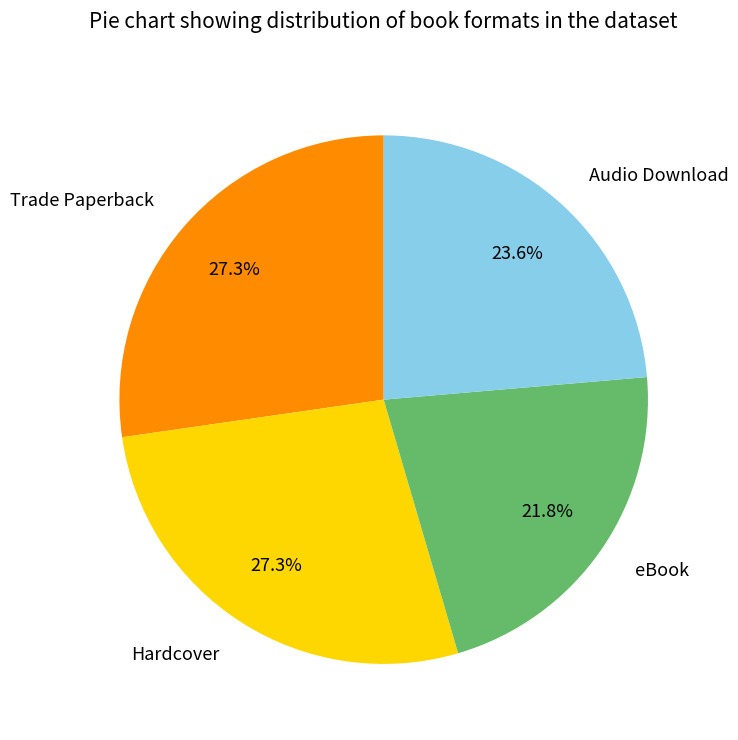

How many segments does this pie chart have?

4